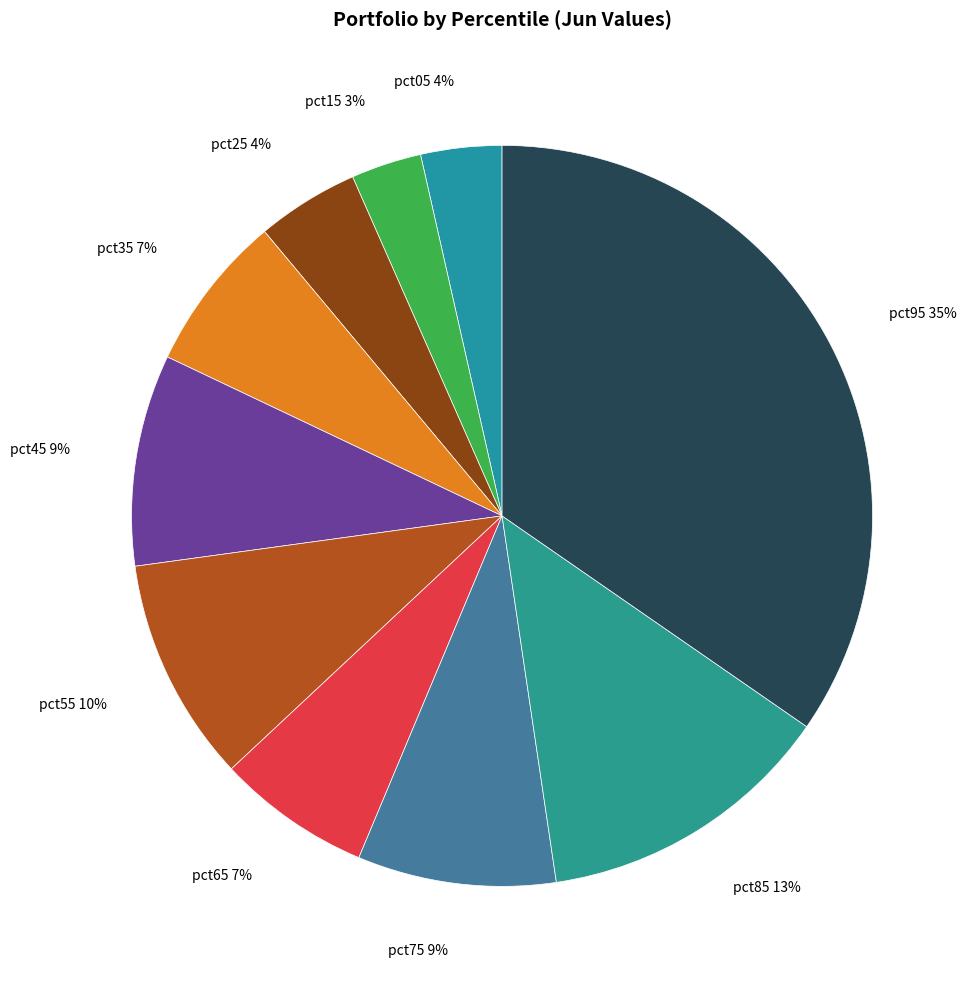

Is there any slice that represents more than half of the pie?

No